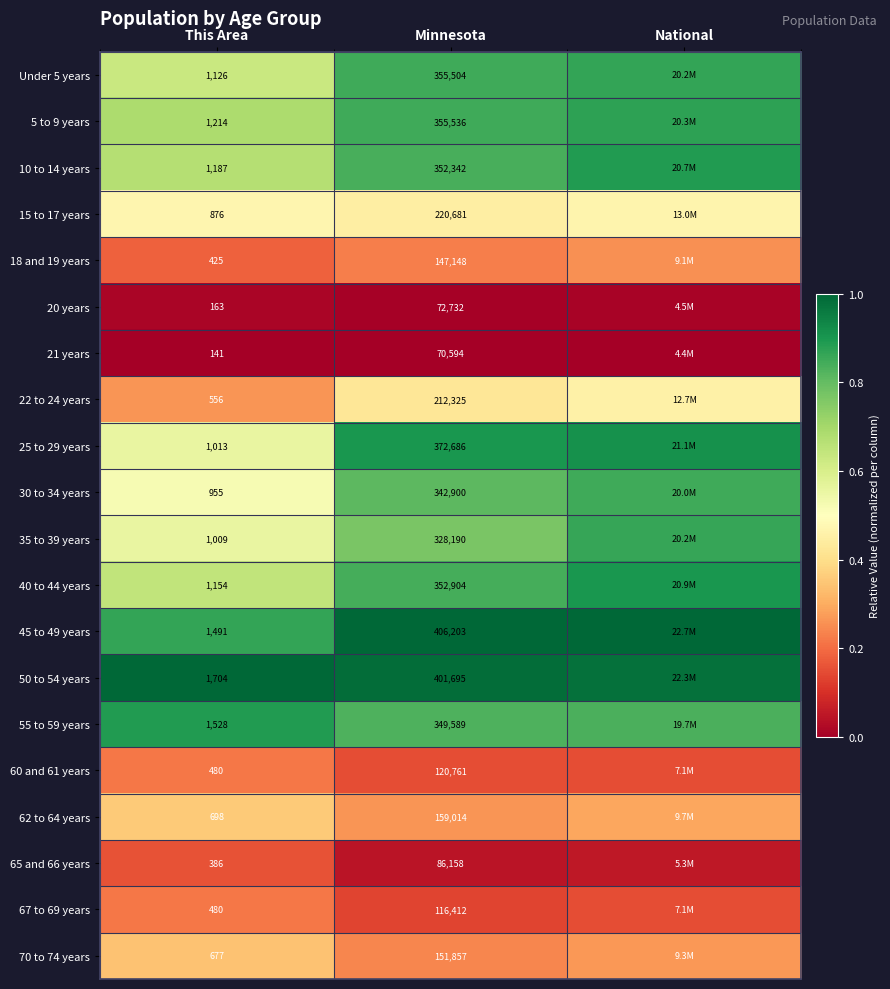

How many categories are shown in the chart?

3